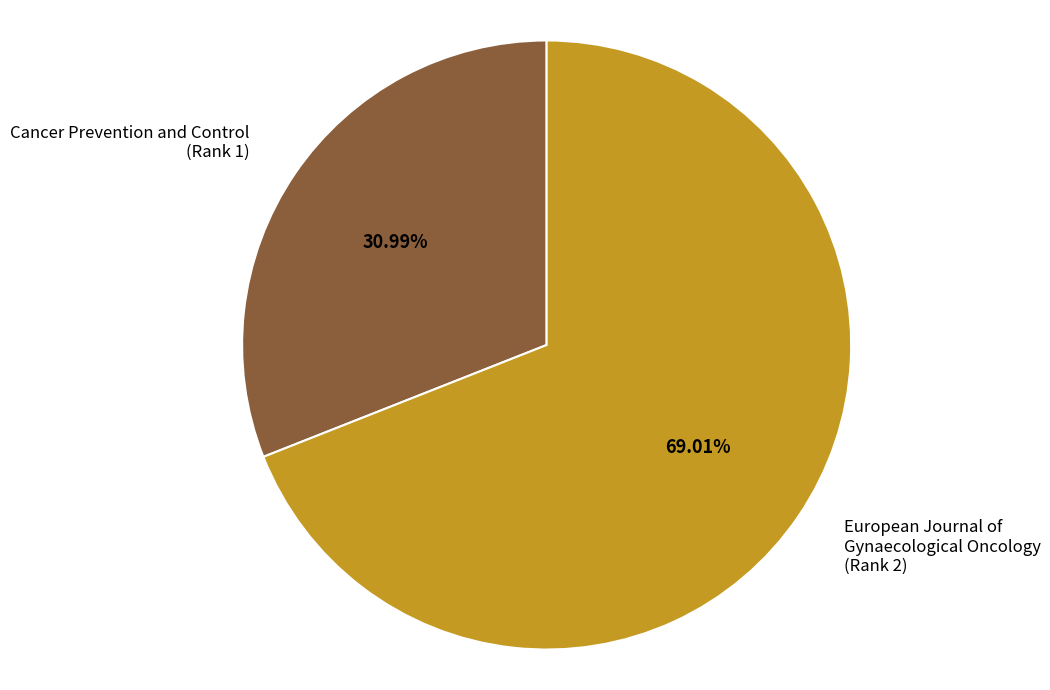

Which category has the smallest portion of the pie?

Cancer Prevention and Control (Rank 1)